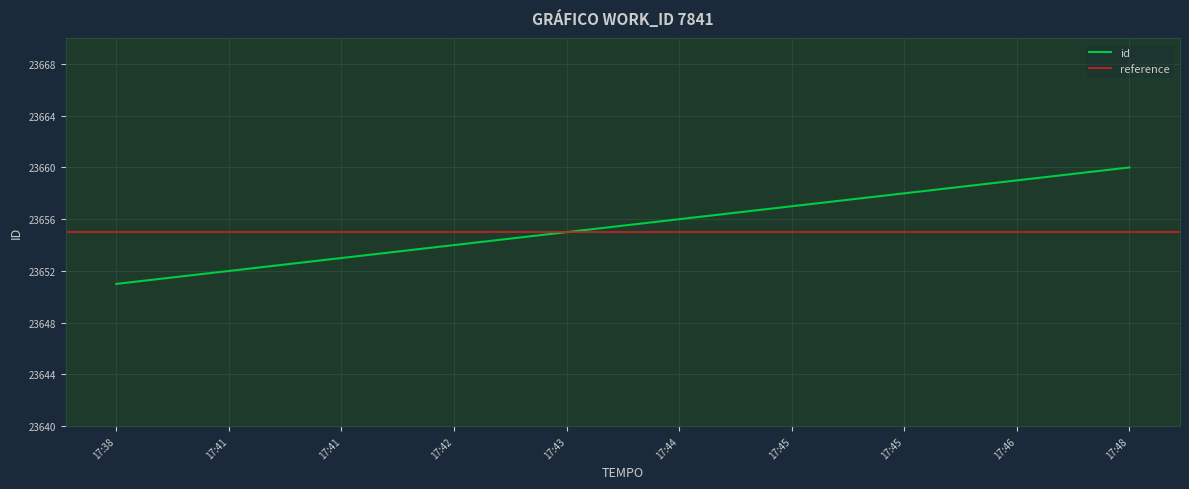

What is the sum of all values?

236555